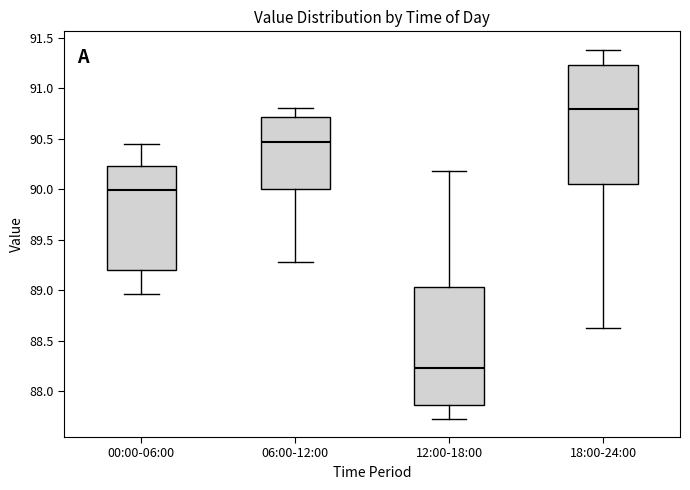

Which box's median line is the lowest?

12:00-18:00